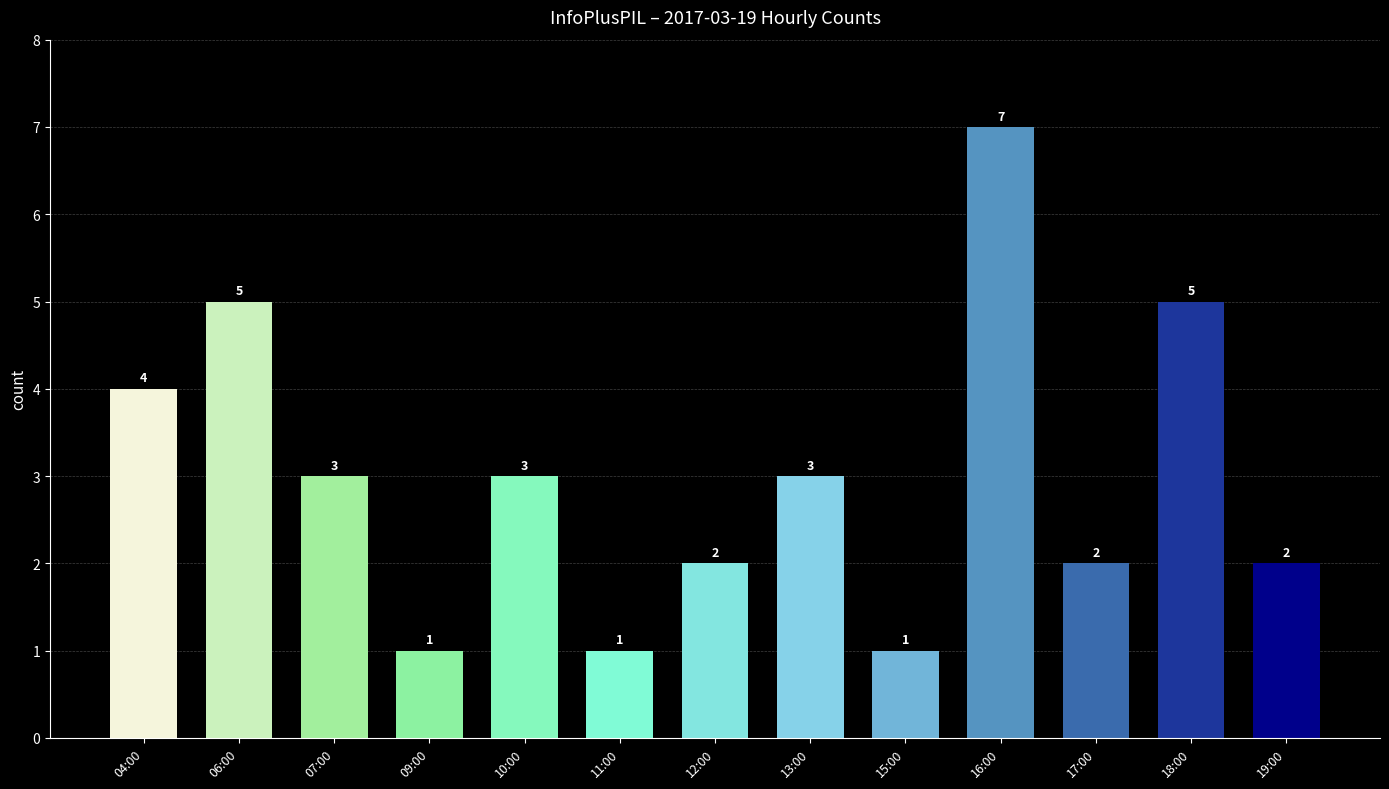

Is it true that the value at 13:00 is 3?

True